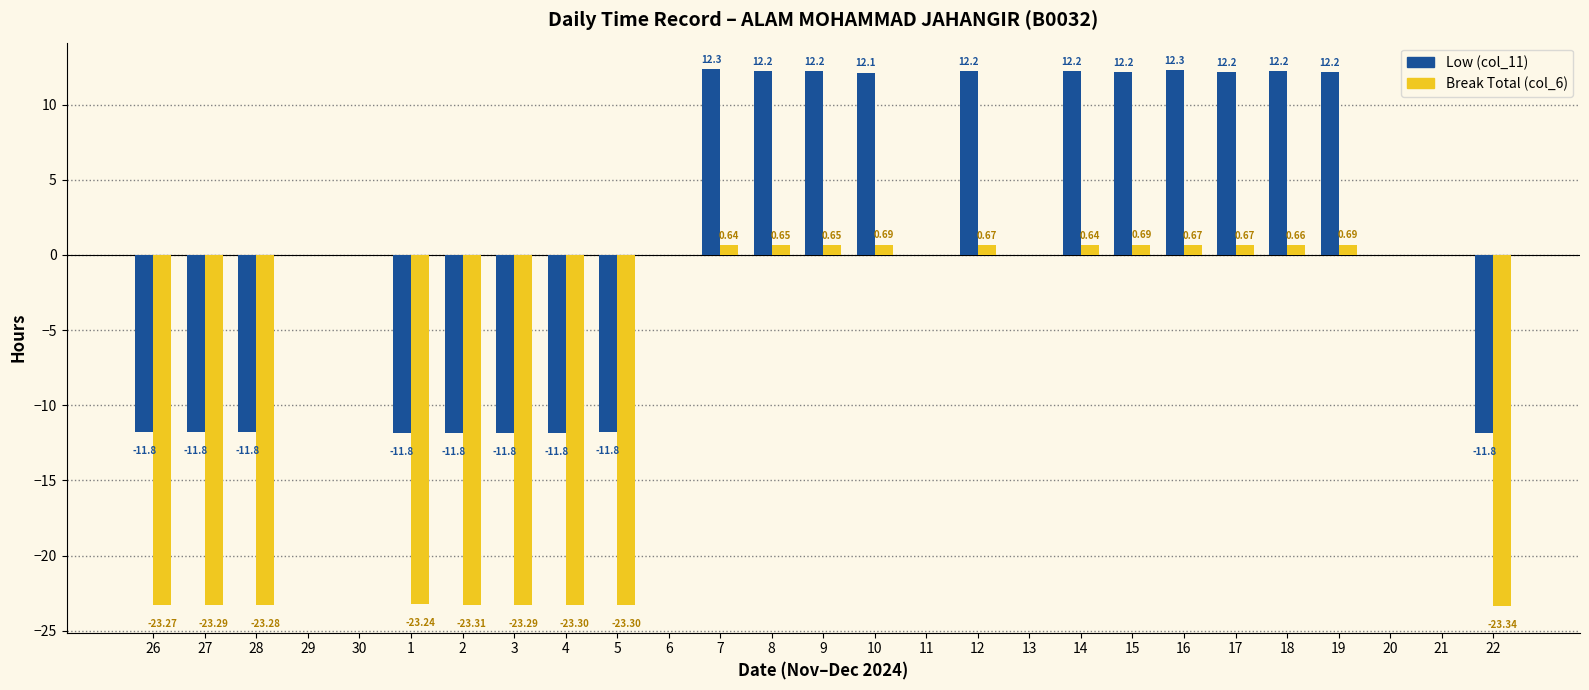

The value of Low (col_11) at 4 is -6.8. True or false?

False